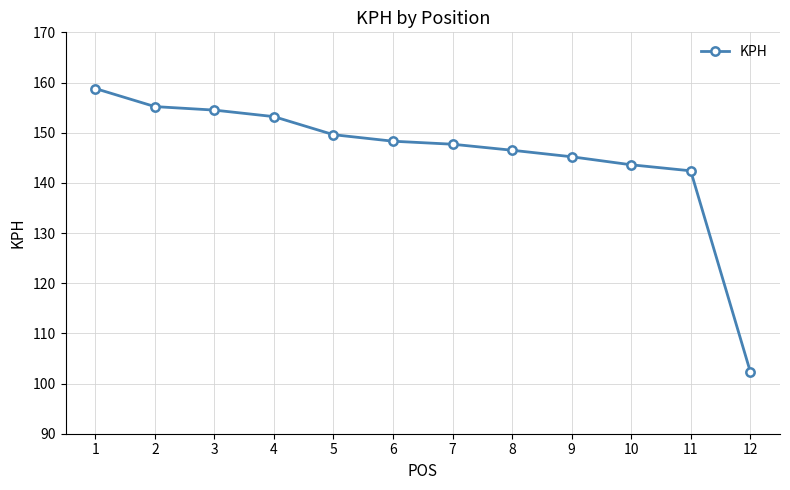

The value at 4 is 270.9. True or false?

False